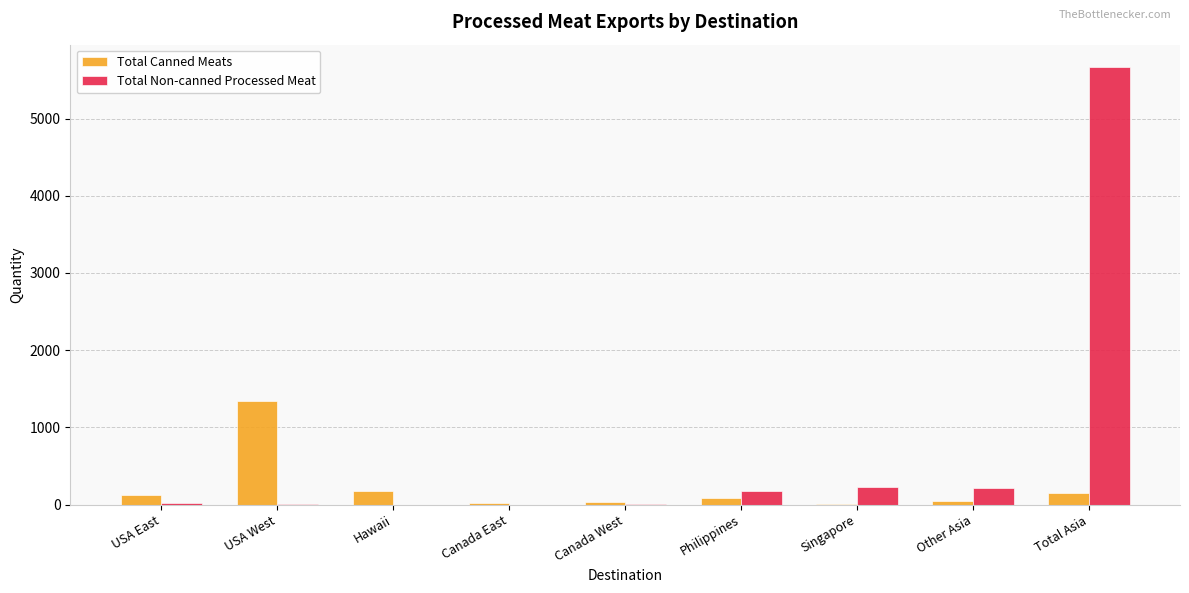

Are the bars horizontal?

No